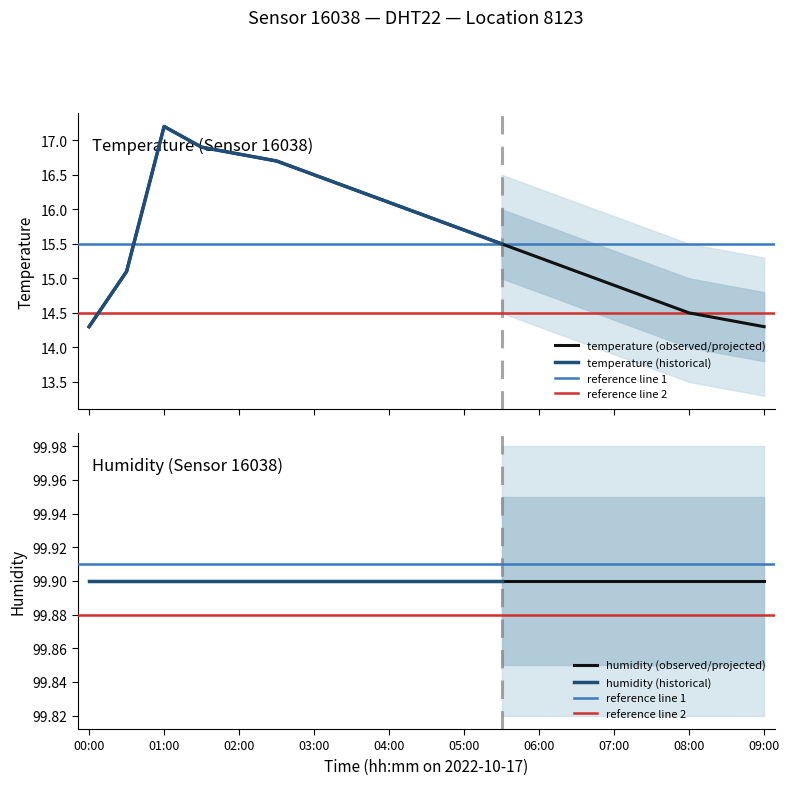

Reading left to right, list all the values displayed in this chart.

00:00=14.3	00:30=15.1	01:00=17.2	01:30=16.9	02:00=16.8	02:30=16.7	03:00=16.5	03:30=16.3	04:00=16.1	04:30=15.9	05:00=15.7	05:30=15.5	06:00=15.3	06:30=15.1	07:00=14.9	07:30=14.7	08:00=14.5	08:30=14.4	09:00=14.3